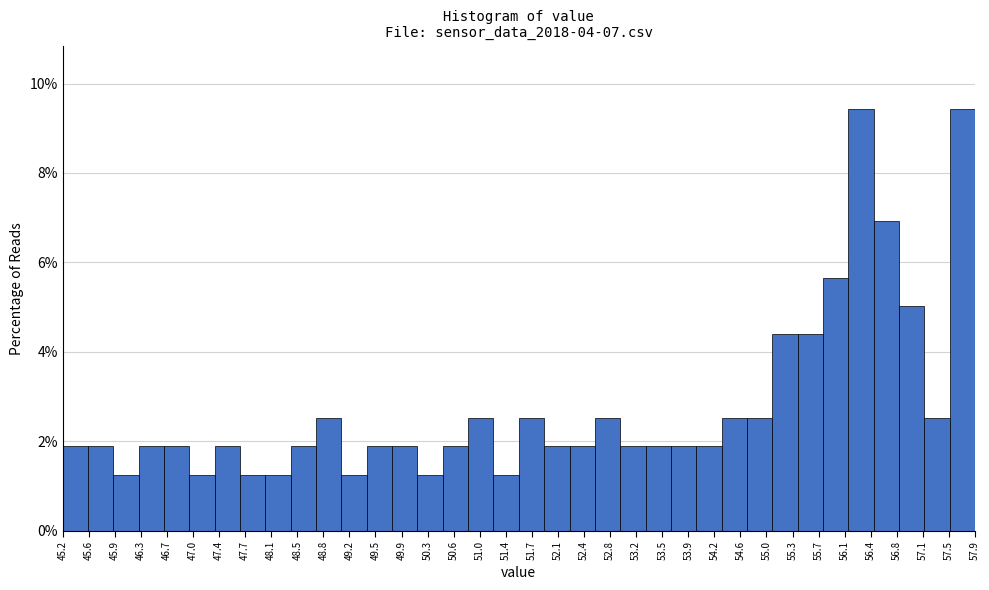

What is the height of the bar covering 49.80 to 50.15 on the x-axis? Neither the bar edges nor the heights are printed on the chart, so give them approximately, as read against the axes.

1.8